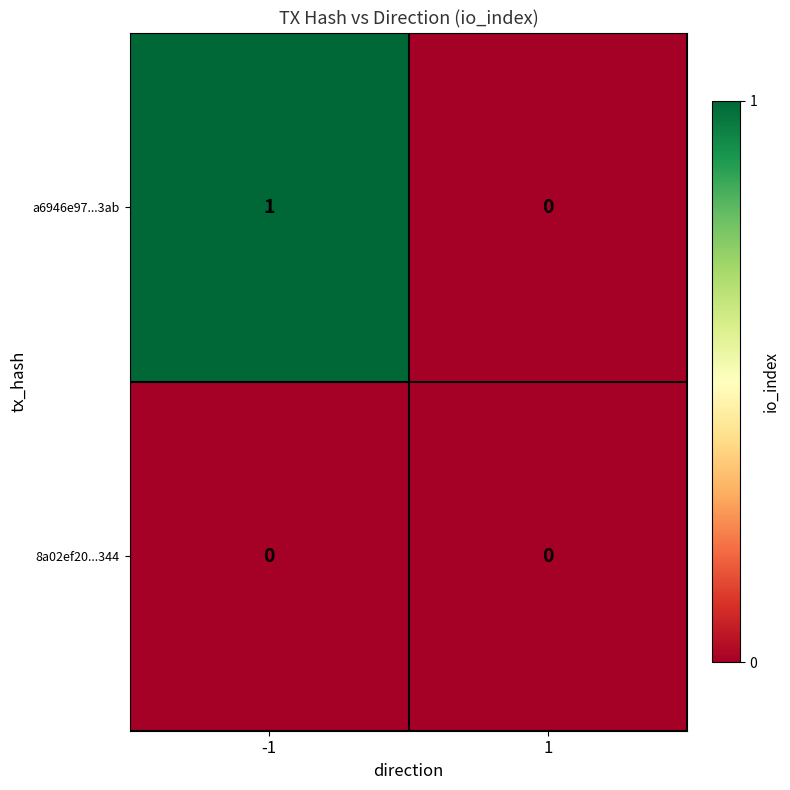

List the labels in order of a6946e97...3ab value, smallest first.

1, -1